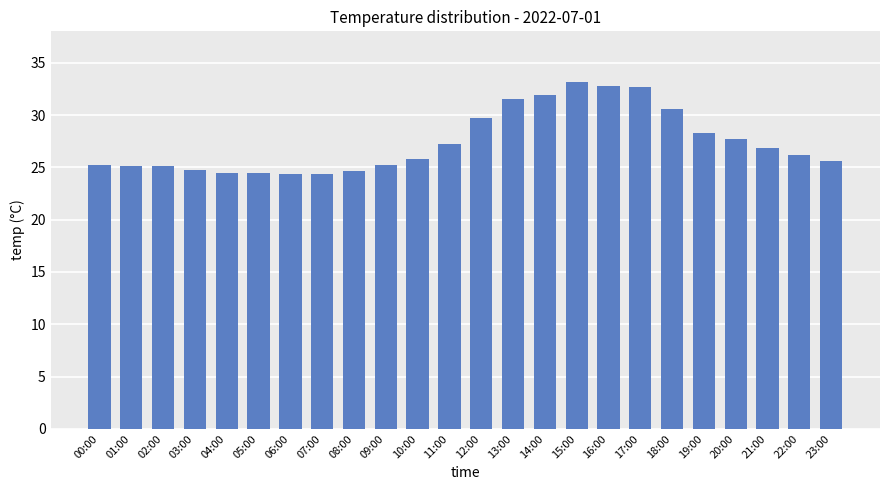

How many values are below 26?

12